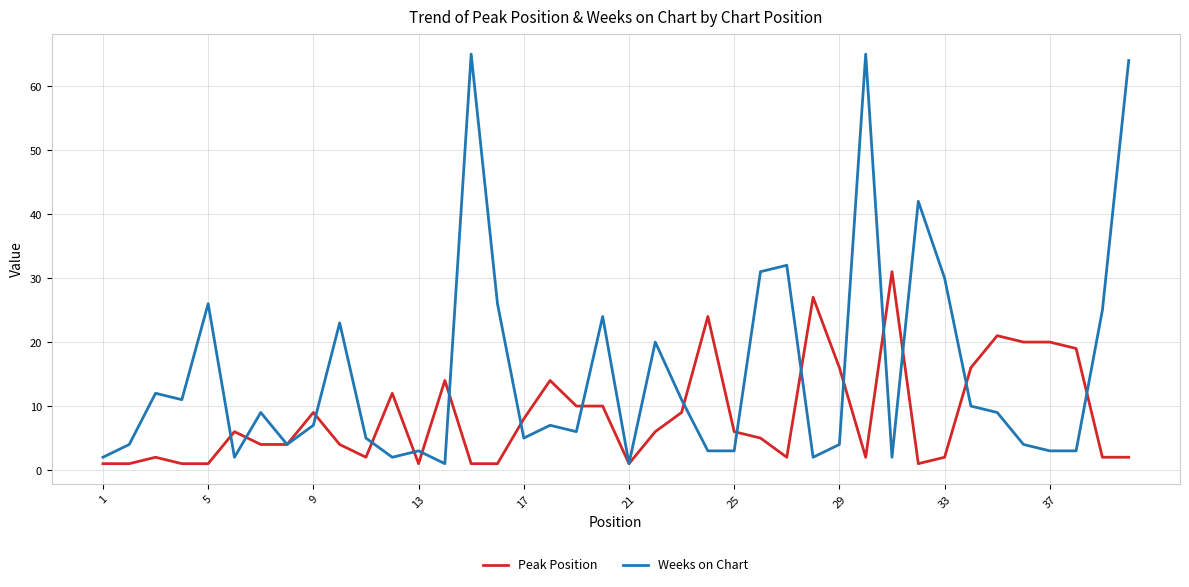

At how many categories does at least one series exceed 43?

3